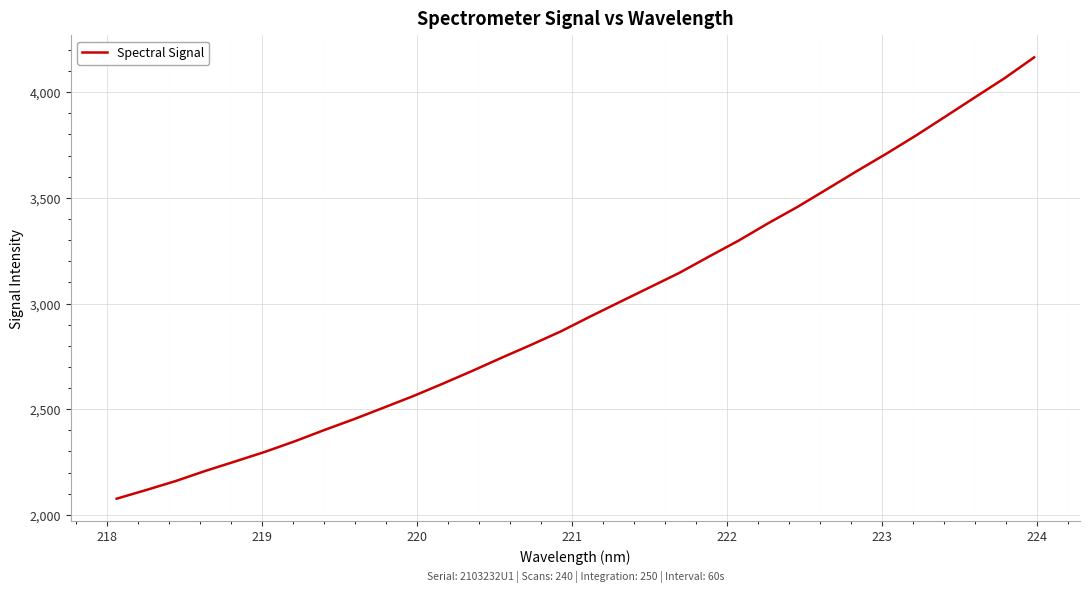

What is the smallest value displayed?

2076.6